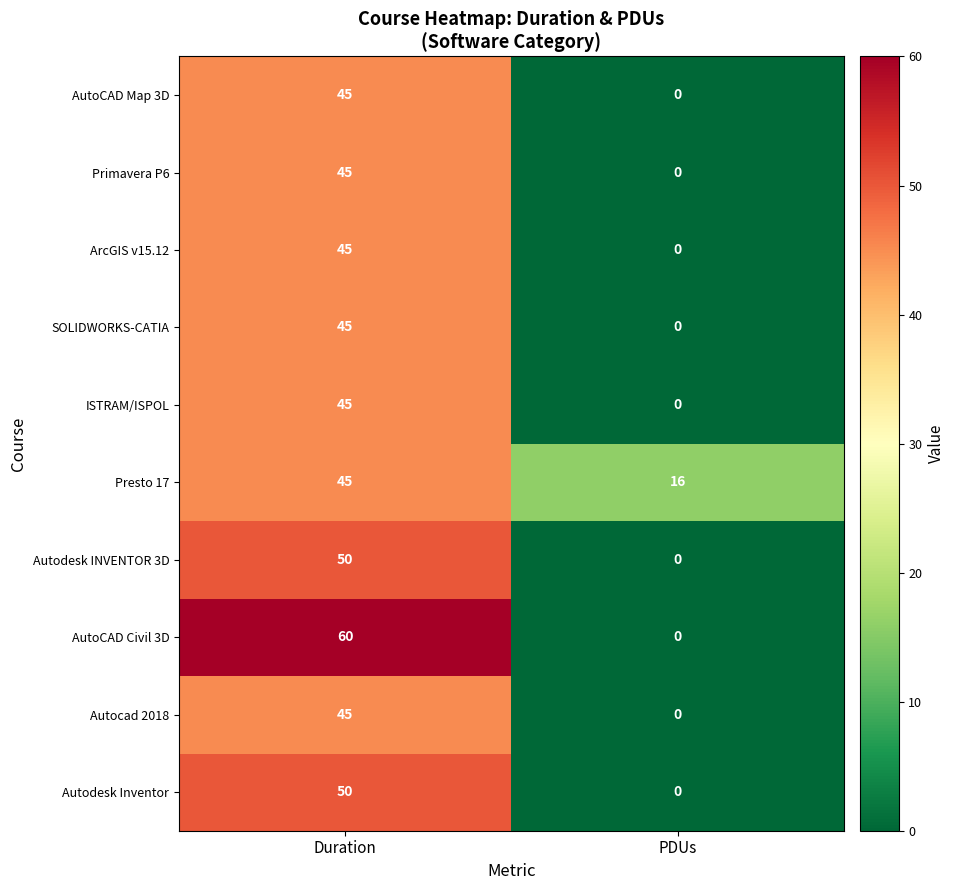

Reading left to right, extract all data points from this chart.

AutoCAD Map 3D: 45	0
Primavera P6: 45	0
ArcGIS v15.12: 45	0
SOLIDWORKS-CATIA: 45	0
ISTRAM/ISPOL: 45	0
Presto 17: 45	16
Autodesk INVENTOR 3D: 50	0
AutoCAD Civil 3D: 60	0
Autocad 2018: 45	0
Autodesk Inventor: 50	0